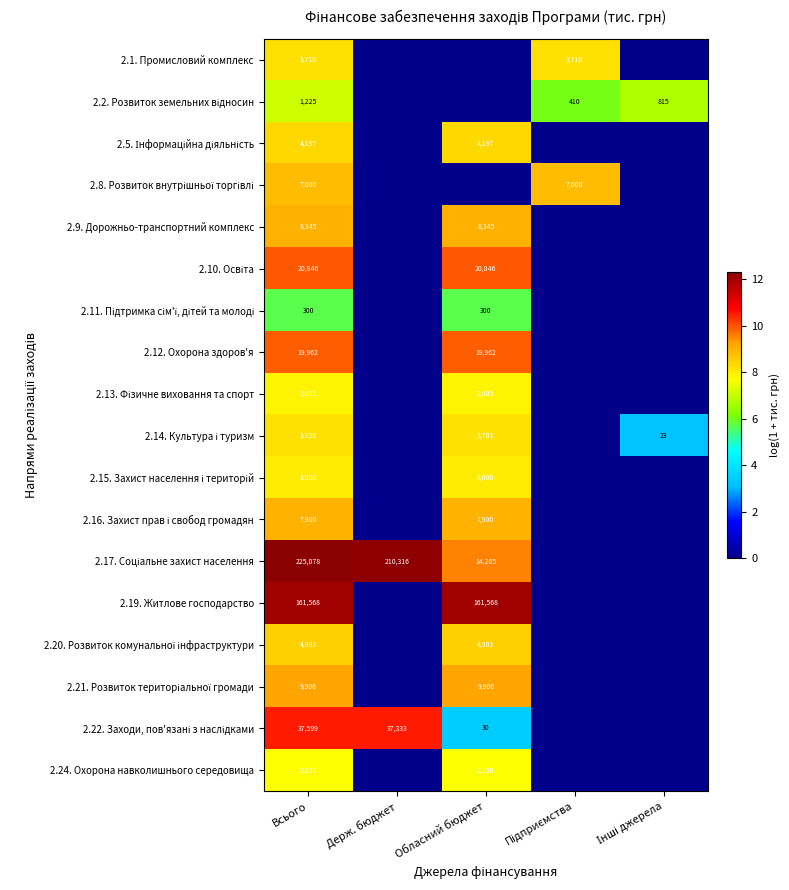

What is the spread (max minus min) of values at Всього?

224778